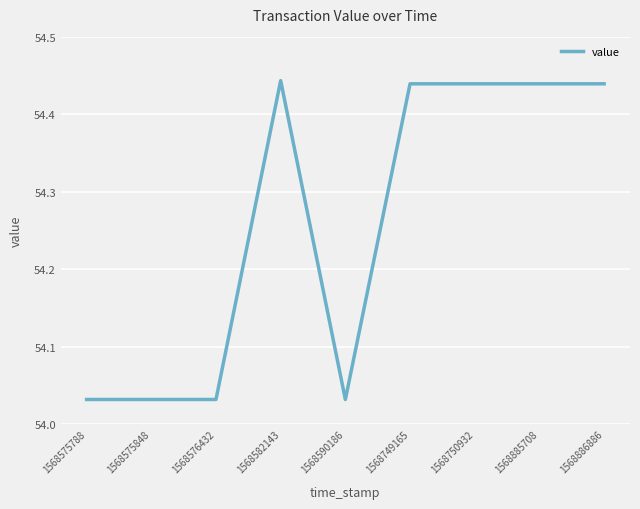

What is the change in value from 1568590186 to 1568885708?

+0.4